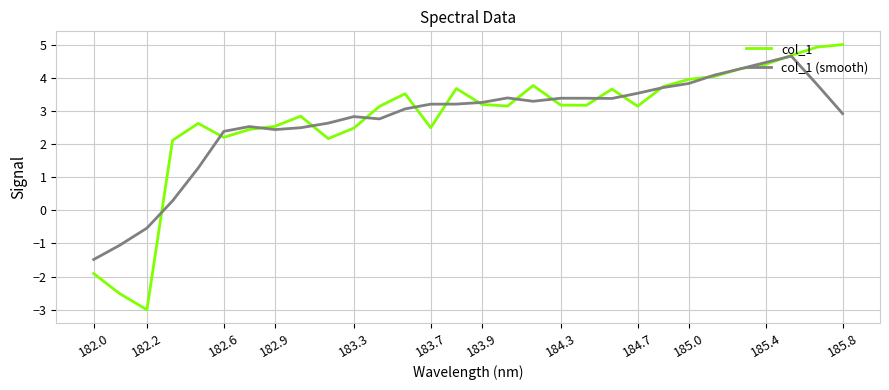

Which series has the widest spread of values?

col_1